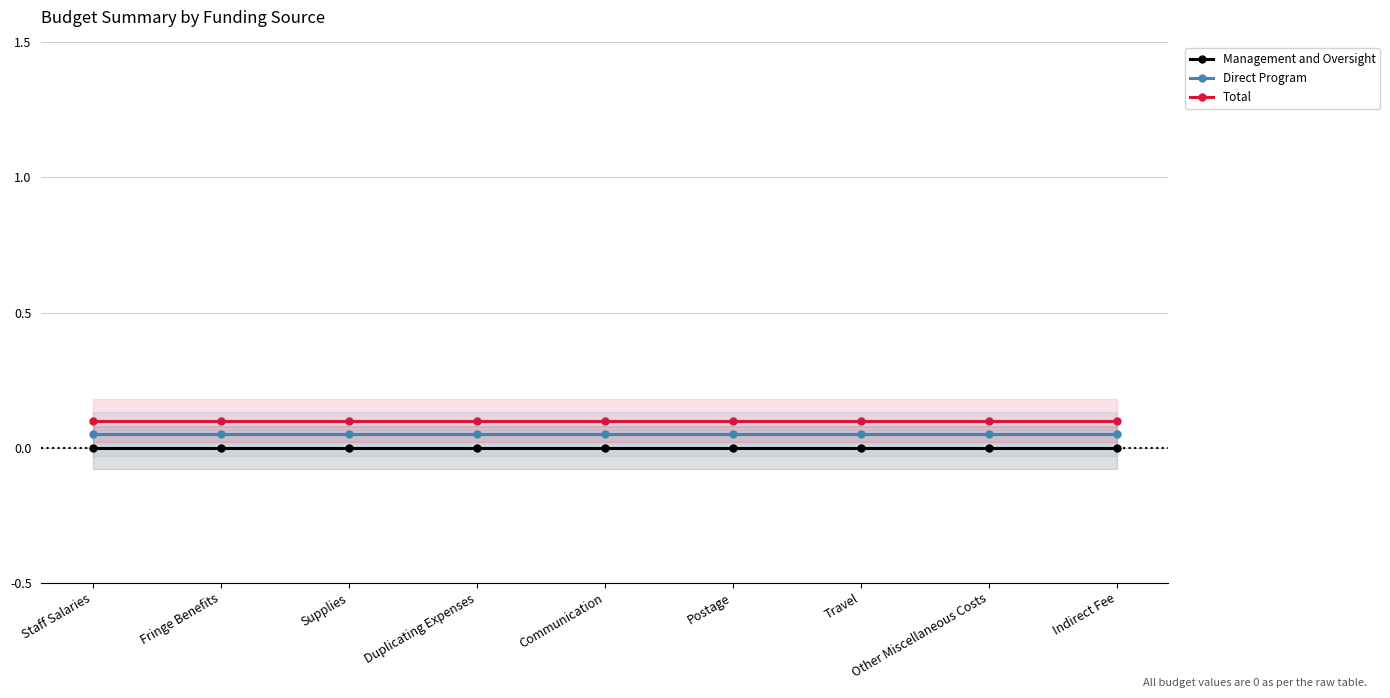

How many distinct data groups are displayed?

3